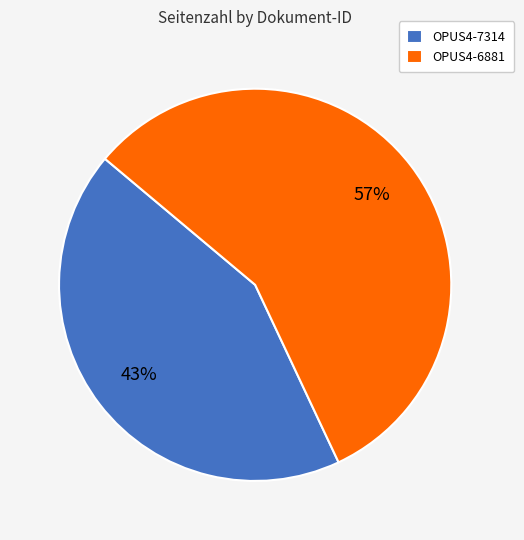

Combined, do OPUS4-7314 and OPUS4-6881 account for over 50%?

Yes